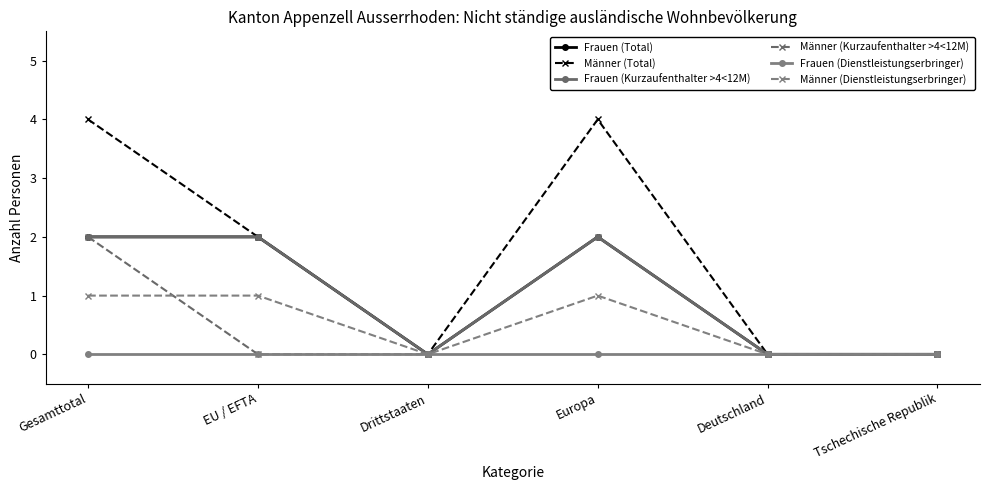

Does the chart have visible grid lines?

No